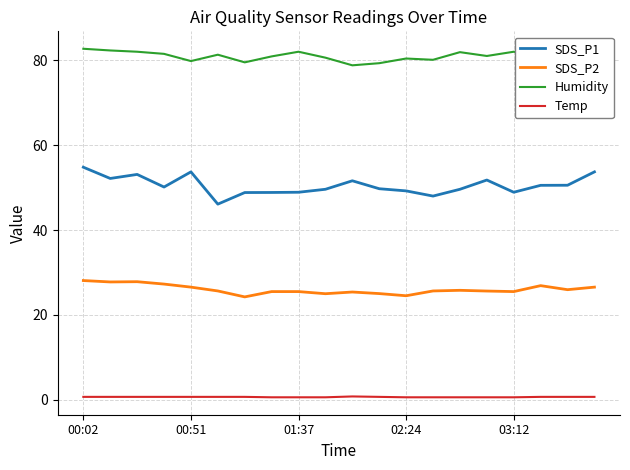

What is the difference between the maximum and minimum values in the Humidity series?

3.9